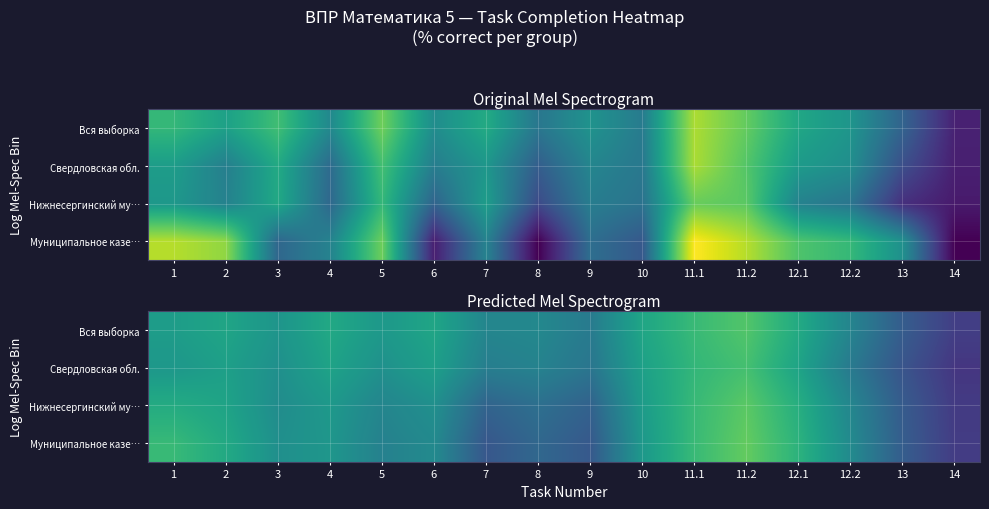

At which category is the sum across all series the highest?

11.2